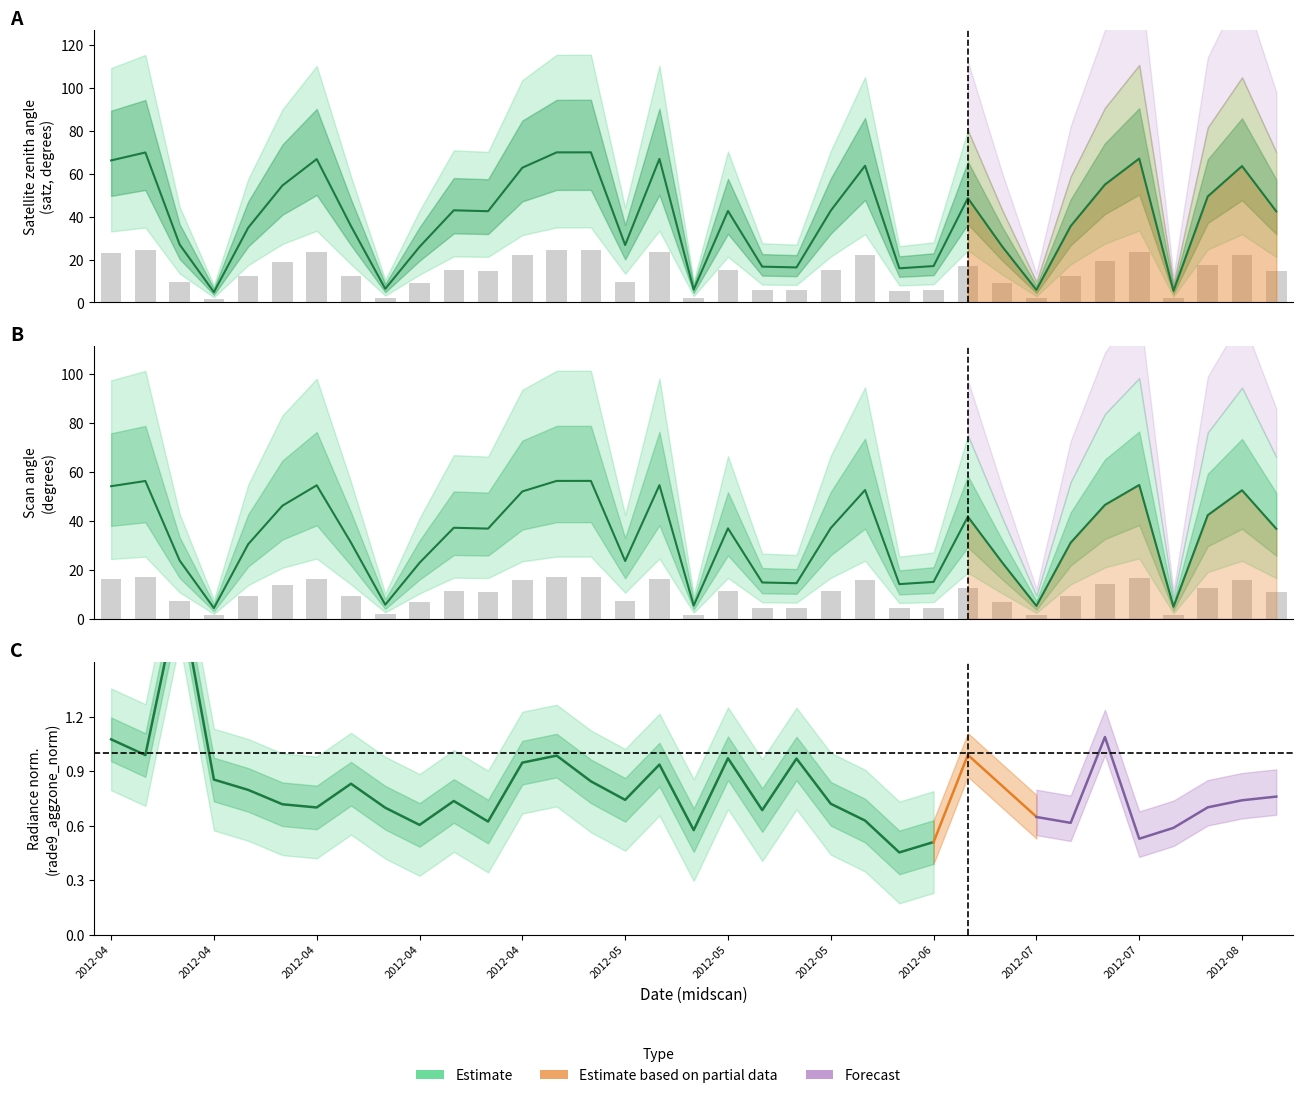

Which label corresponds to the largest value in the chart?

2012-04